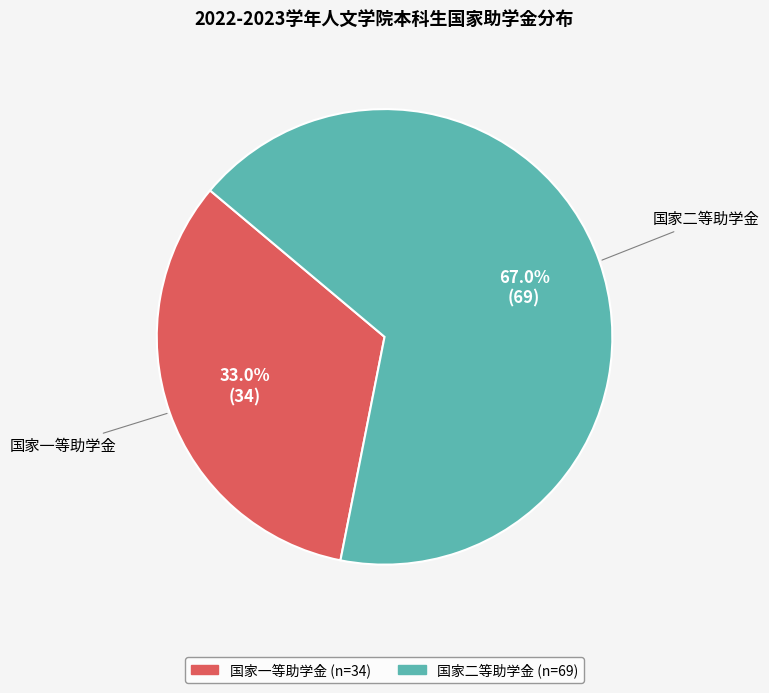

What percentage is the 国家一等助学金 slice, to the nearest percent?

33%